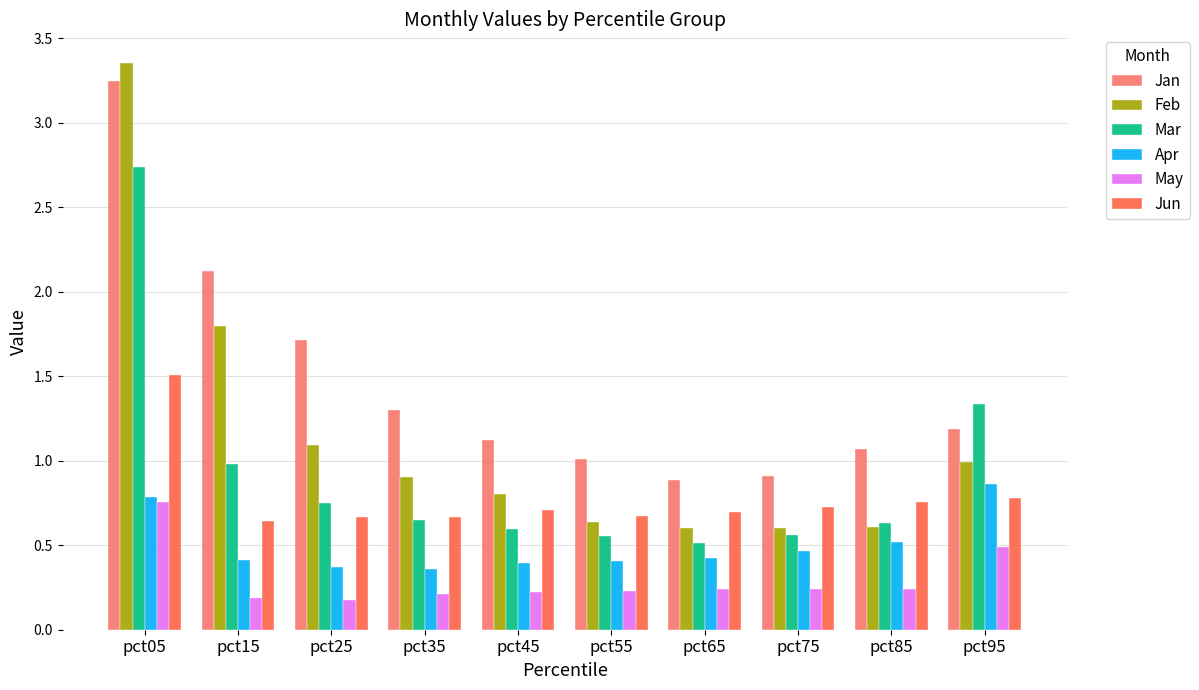

Which series changed the most between pct25 and pct55?

Jan